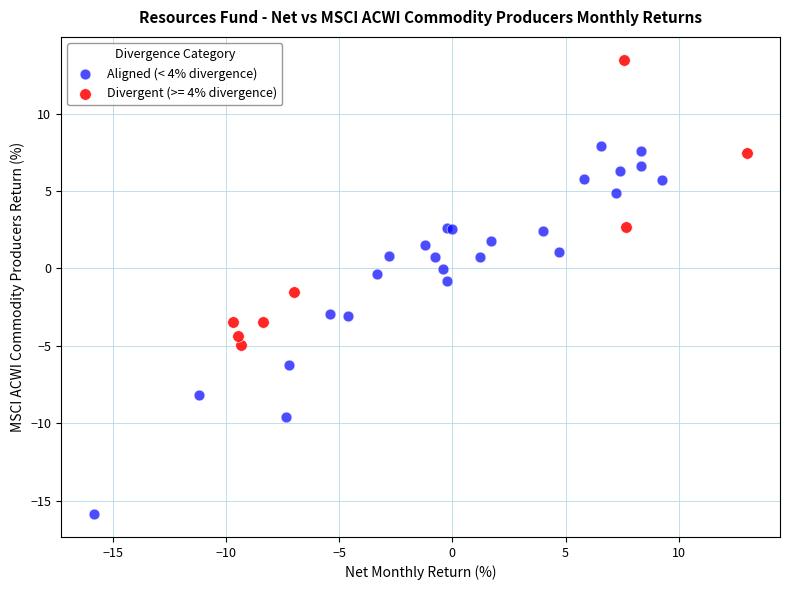

Which series has the largest Y range (max minus min)?

Aligned (< 4% divergence)